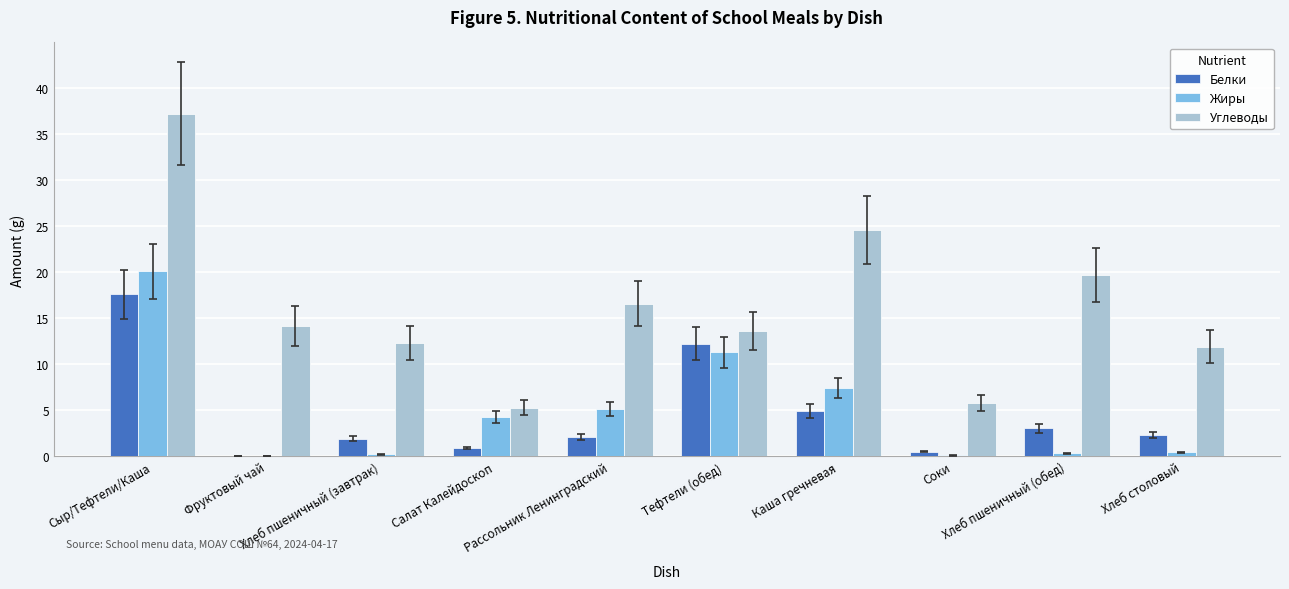

At which label does Углеводы reach its peak?

Сыр/Тефтели/Каша